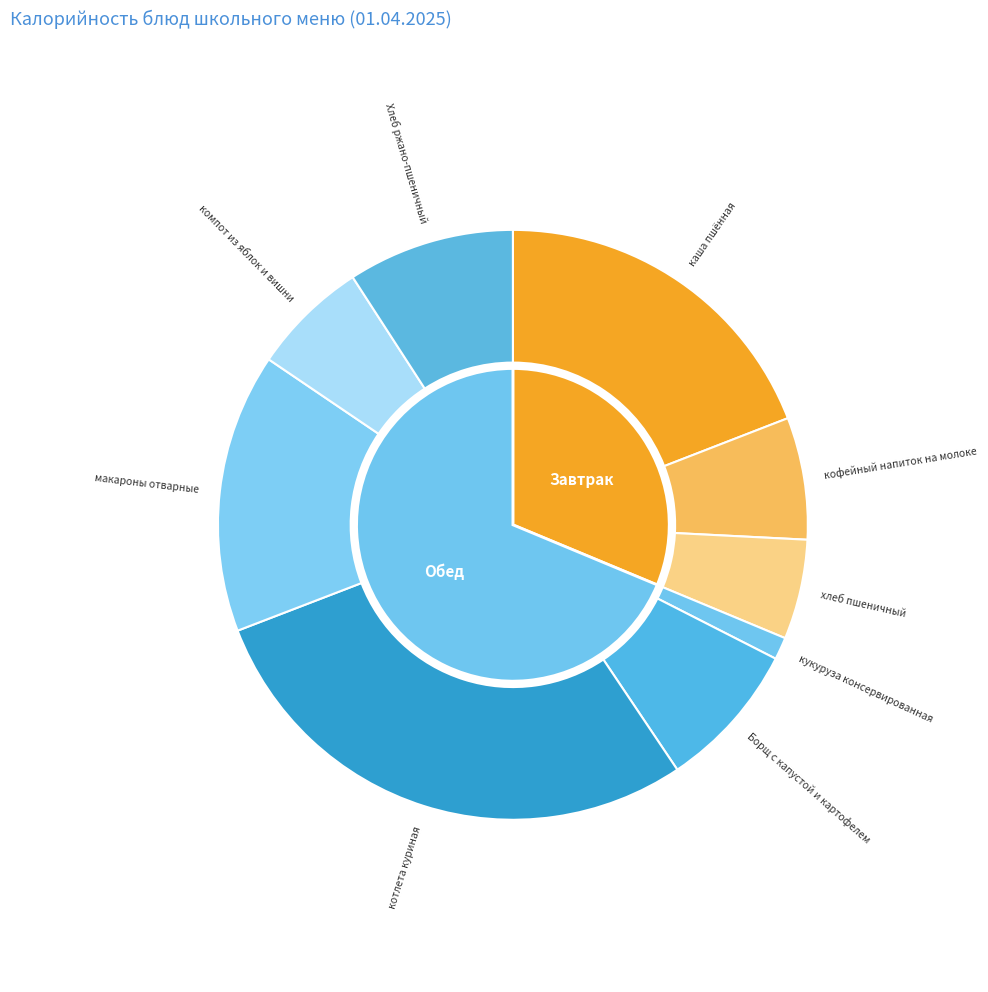

Is there a majority slice in this chart?

No